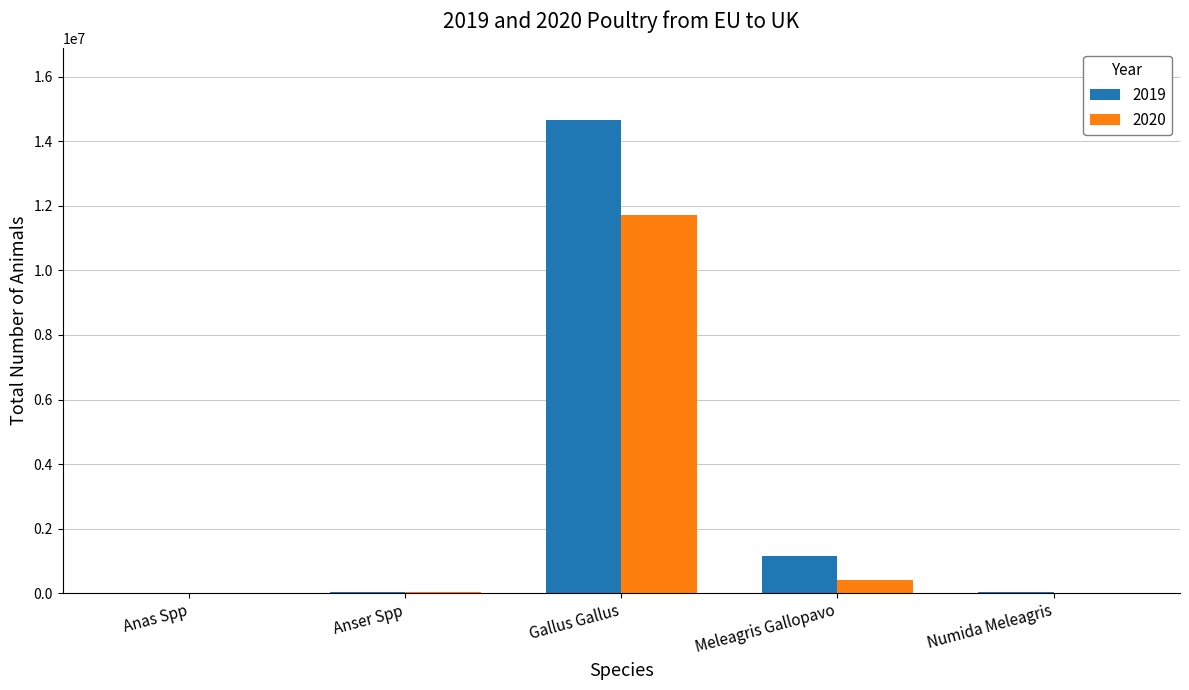

How many data points does each series have?

5